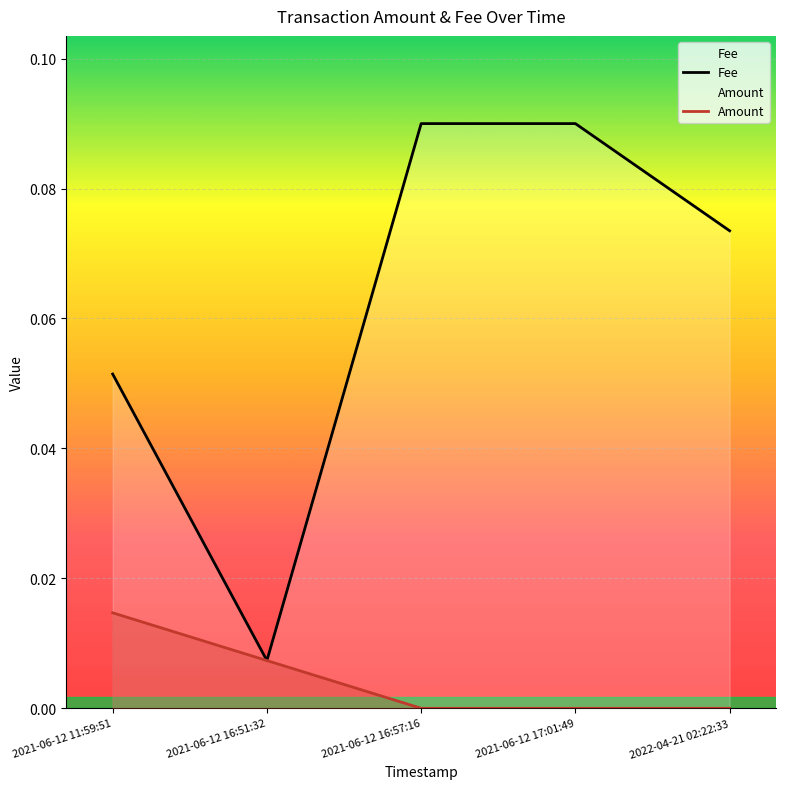

Where is the first local minimum for Fee?

2021-06-12 16:51:32